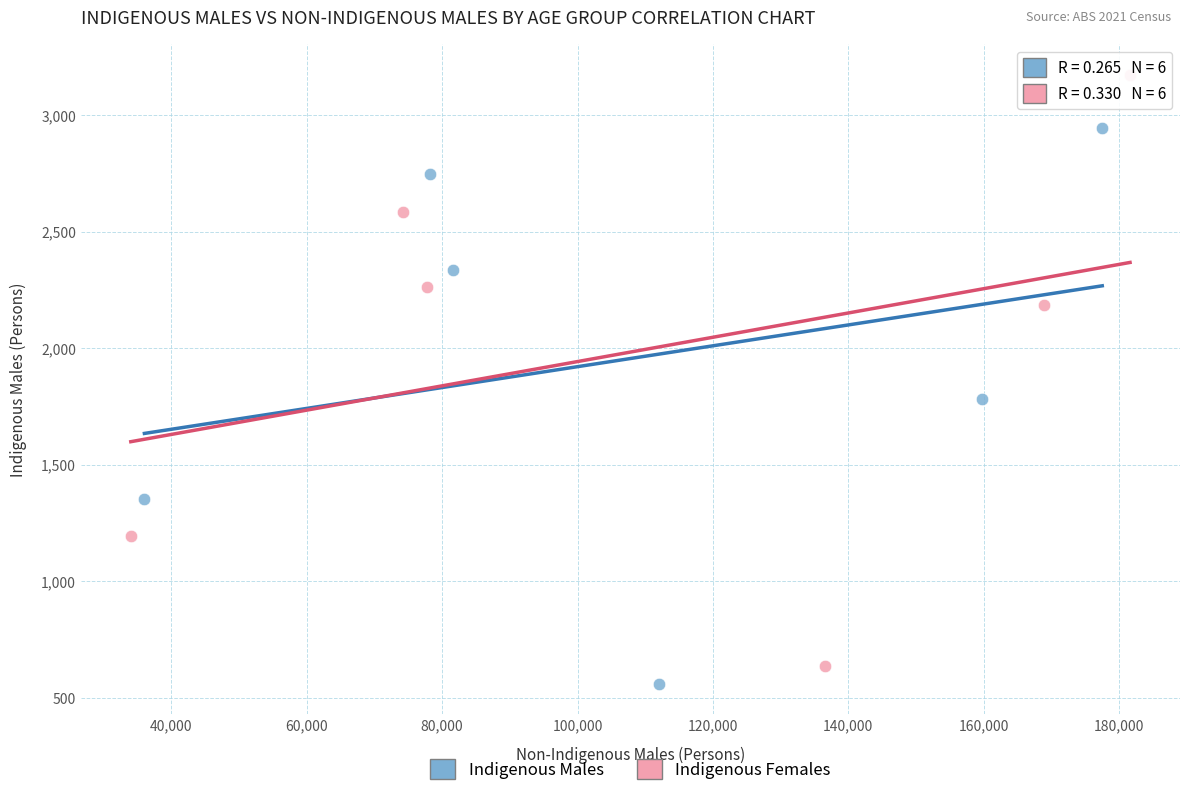

Which series has the largest Y range (max minus min)?

Indigenous Females